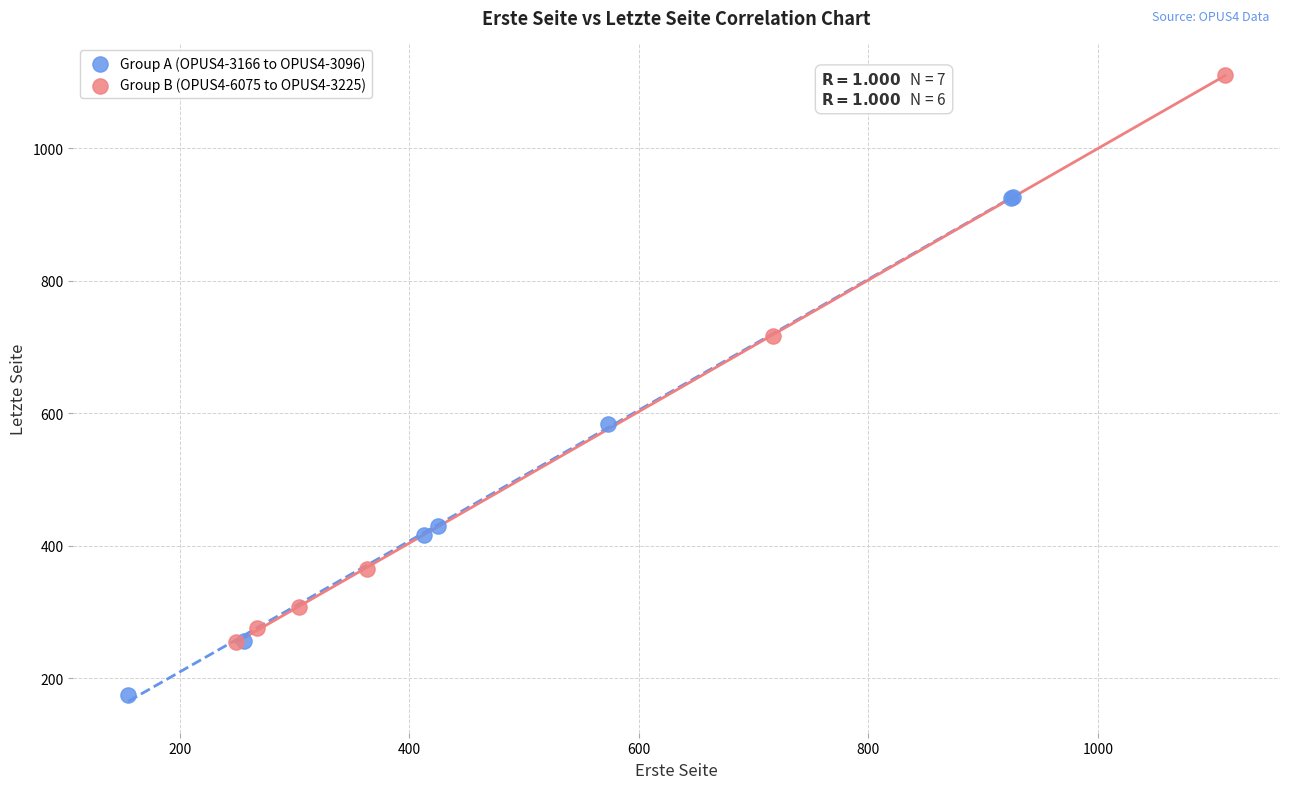

Which series contains the lowest Y value?

Group A (OPUS4-3166 to OPUS4-3096)